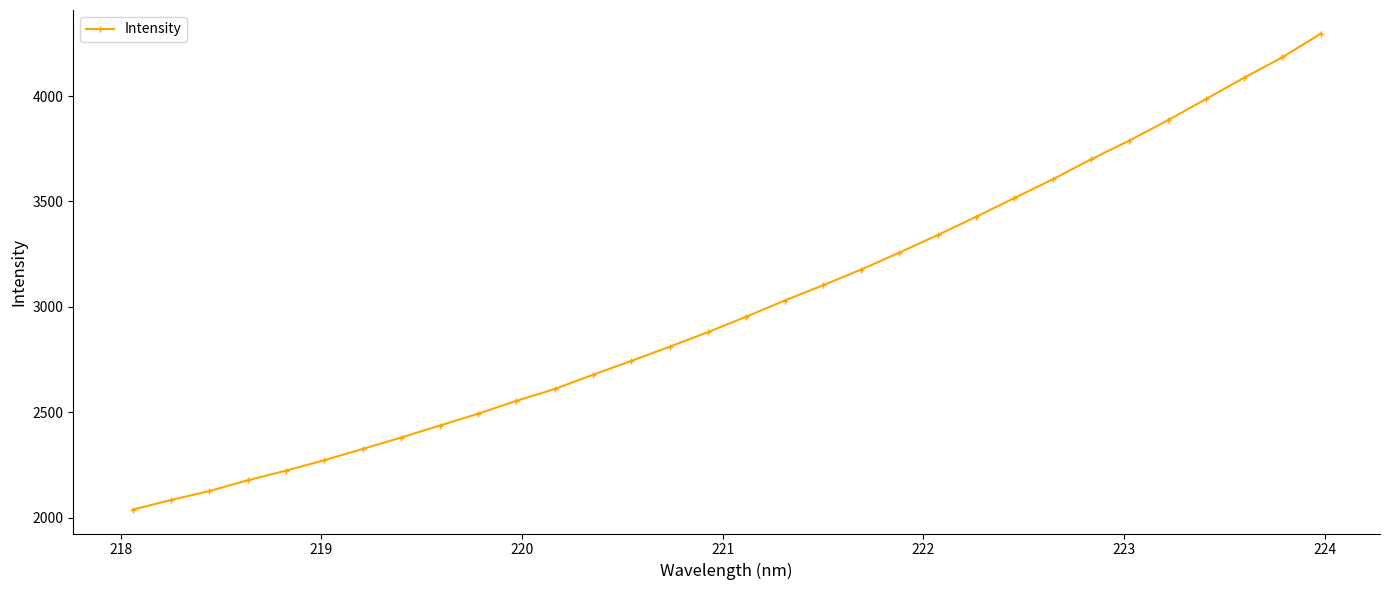

What is the greatest value displayed?

4295.8